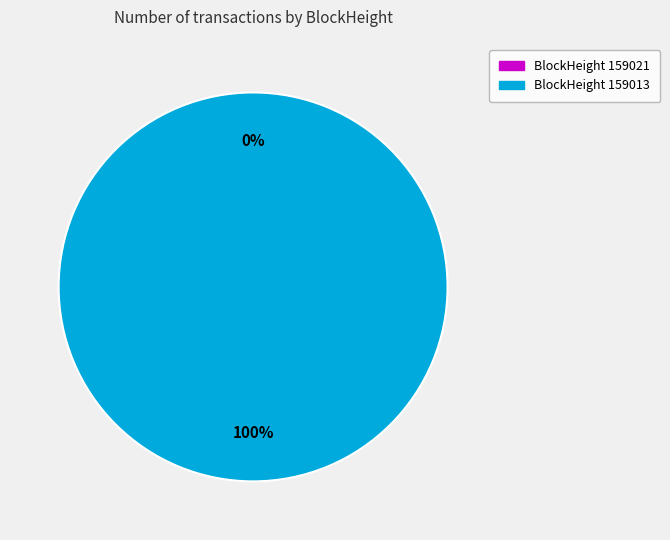

Is it true that 159021 is 0% of the pie?

True